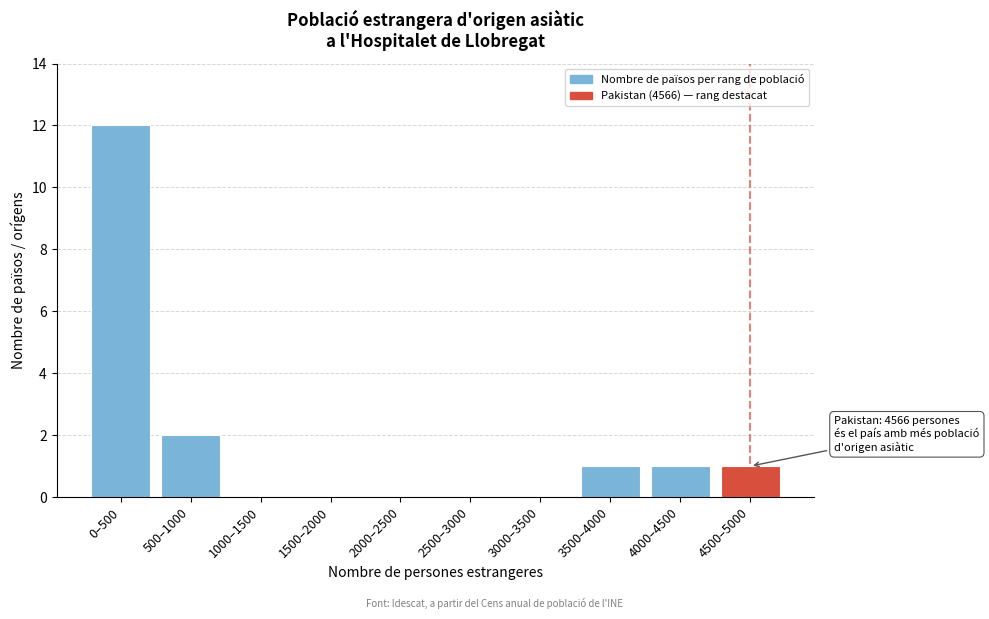

Reading left to right, list all the values displayed in this chart.

0–500=12	500–1000=2	1000–1500=0	1500–2000=0	2000–2500=0	2500–3000=0	3000–3500=0	3500–4000=1	4000–4500=1	4500–5000=1